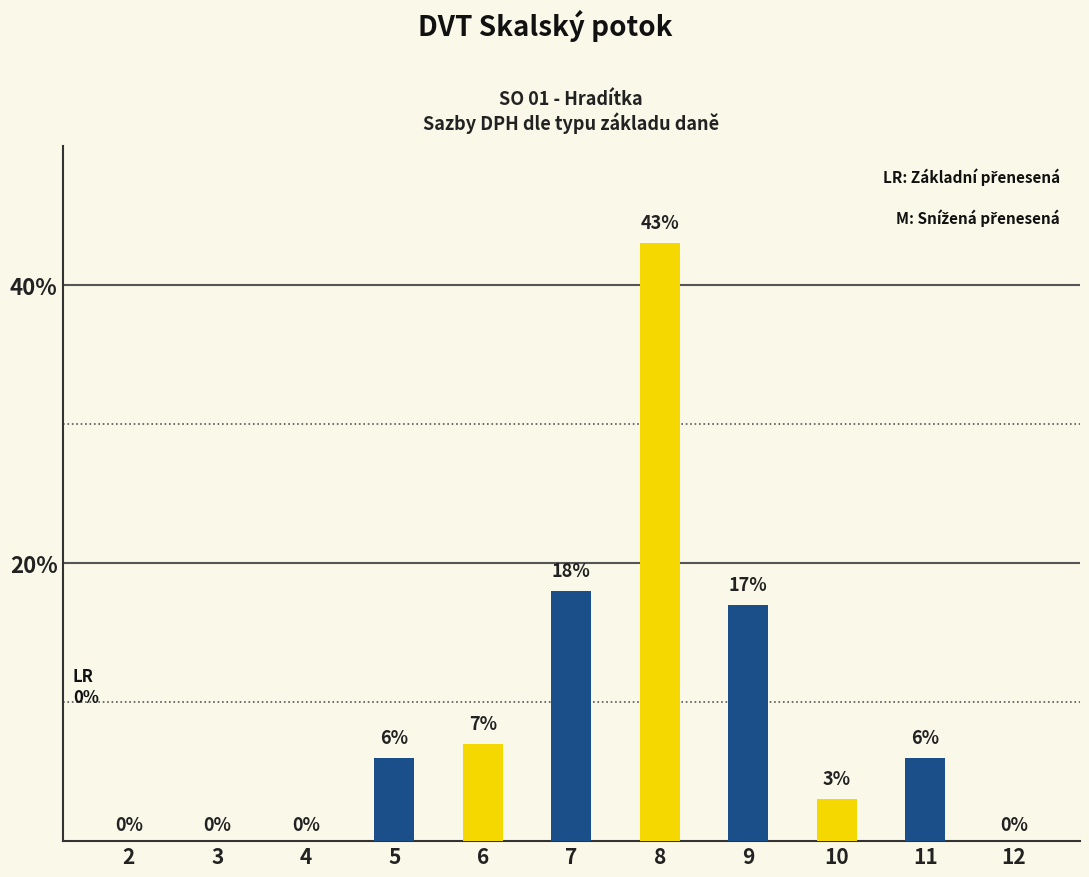

Which has a higher value, 2 or 7?

7